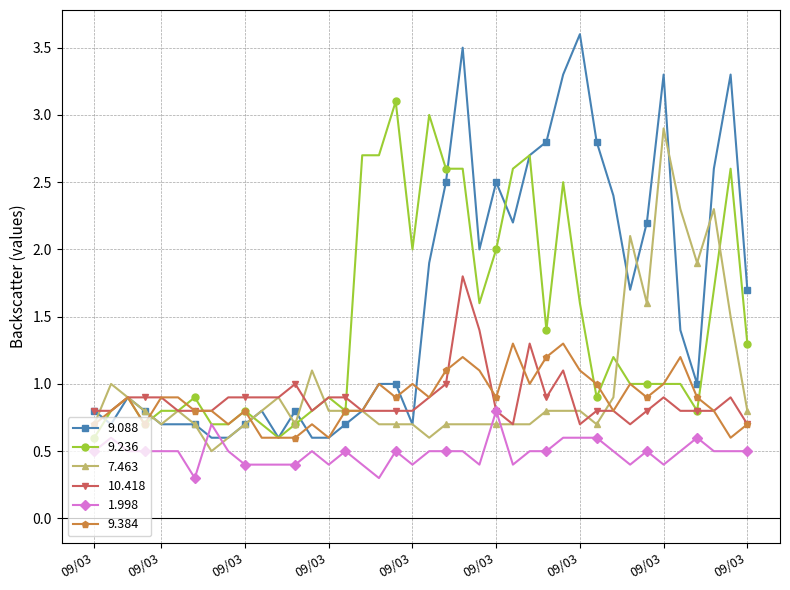

What is the value of the 9.088 point at the 23rd from the left?

3.5